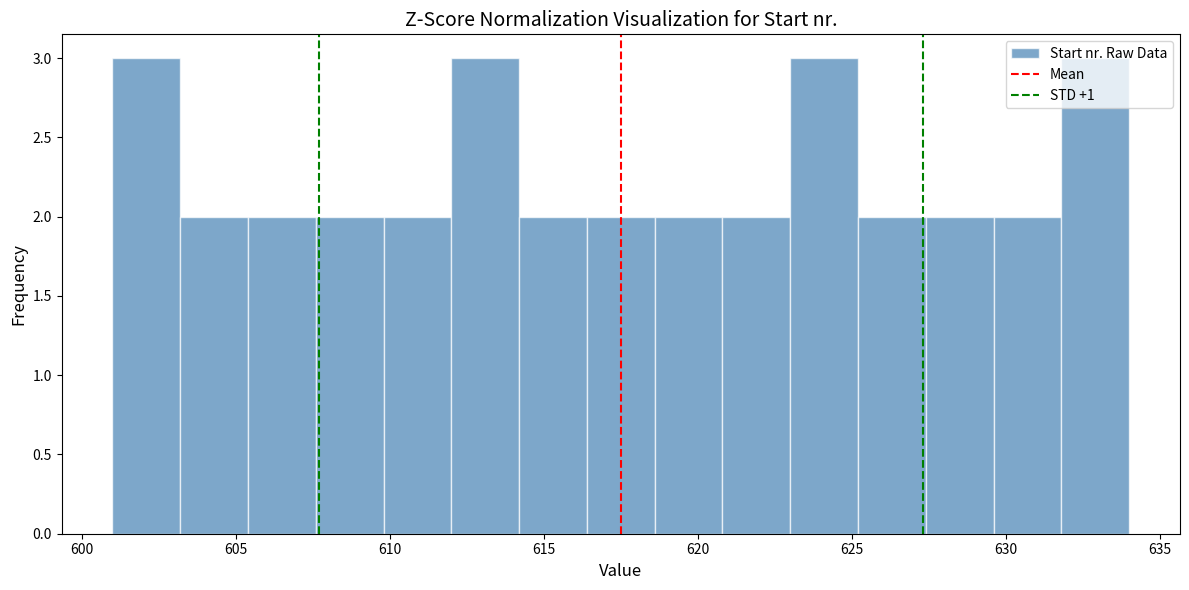

Reading left to right, transcribe this chart: for each bar, give the range it covers on the x-axis and its height. Neither the bar edges nor the heights are printed on the chart, so give them approximately, as read against the axes.

601.0 to 603.2: 3
603.2 to 605.4: 2
605.4 to 607.6: 2
607.6 to 609.8: 2
609.8 to 612.0: 2
612.0 to 614.2: 3
614.2 to 616.4: 2
616.4 to 618.6: 2
618.6 to 620.8: 2
620.8 to 623.0: 2
623.0 to 625.2: 3
625.2 to 627.4: 2
627.4 to 629.6: 2
629.6 to 631.8: 2
631.8 to 634.0: 3